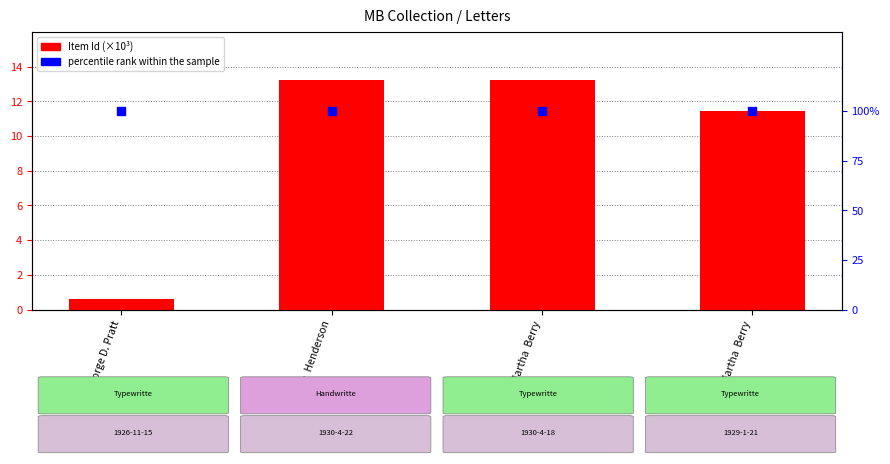

What are all the series names shown in the legend?

Item Id (×10³), percentile rank within the sample